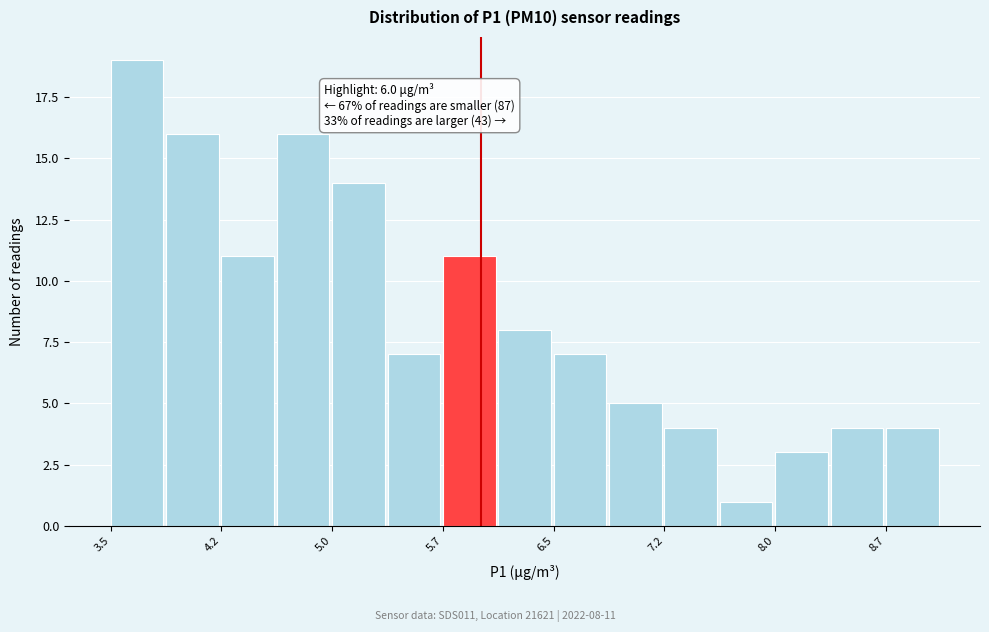

Read against the x-axis, roughly where is the centre of the tallest bar?

3.7